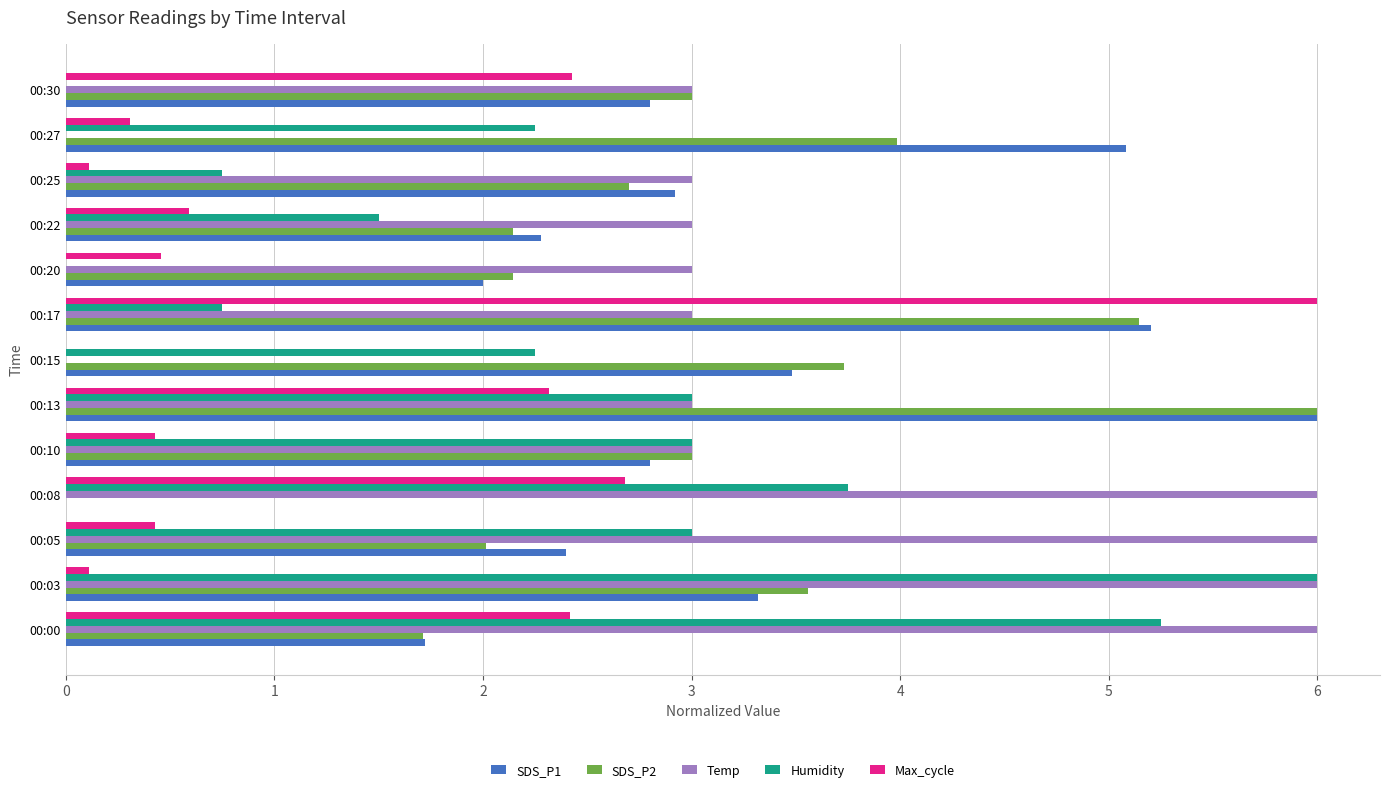

Between 00:00 and 00:10, which series saw the biggest shift?

Temp